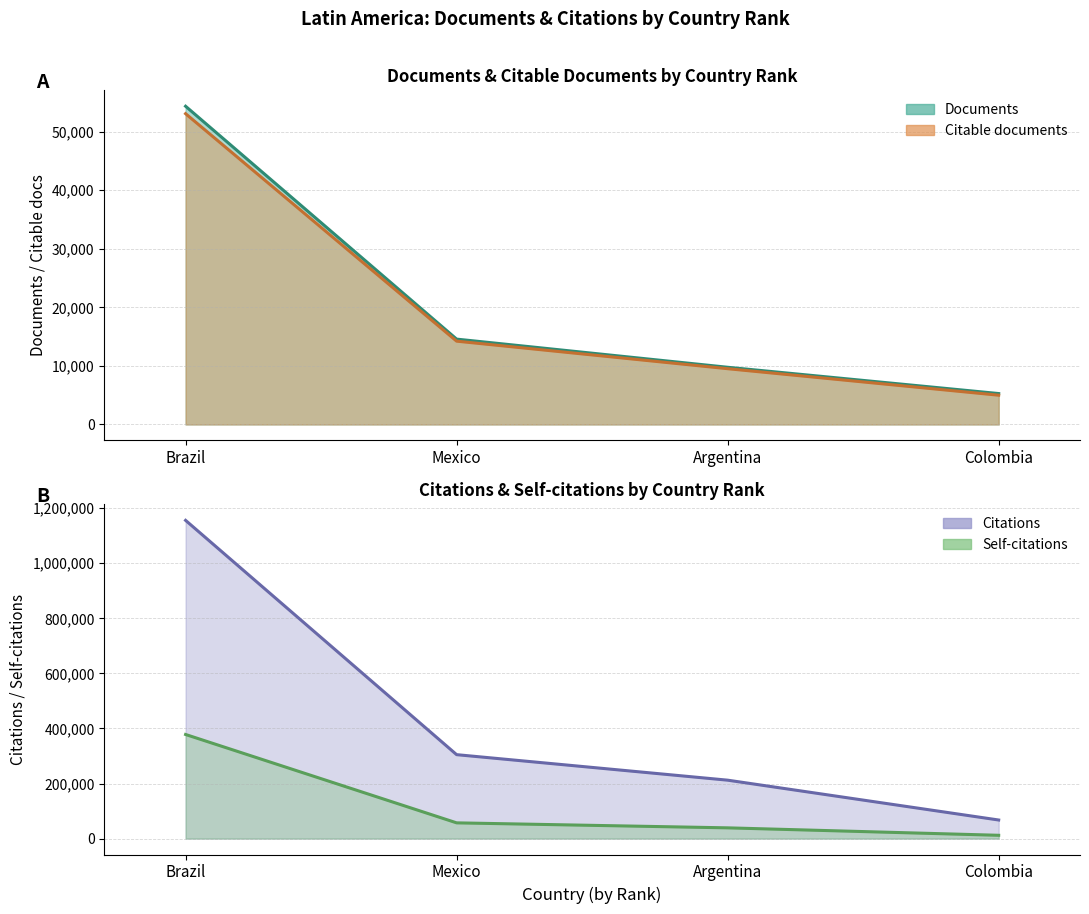

Which series changed the most between Mexico and Argentina?

Citations